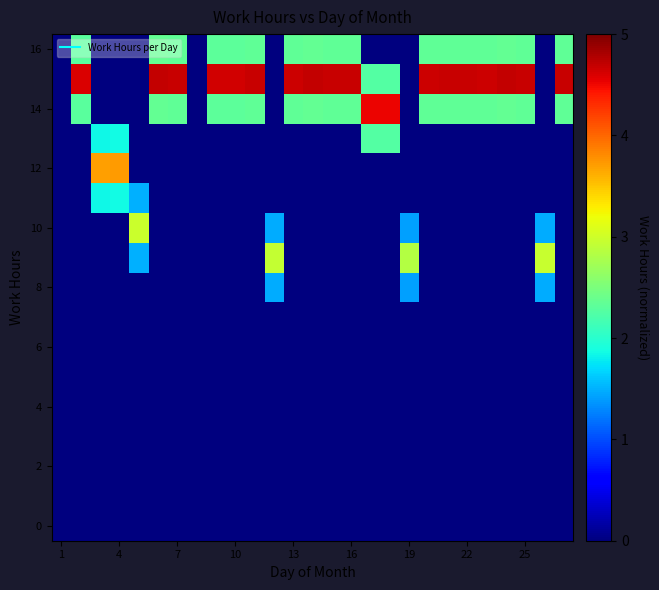

Count the number of categories in the chart.

27